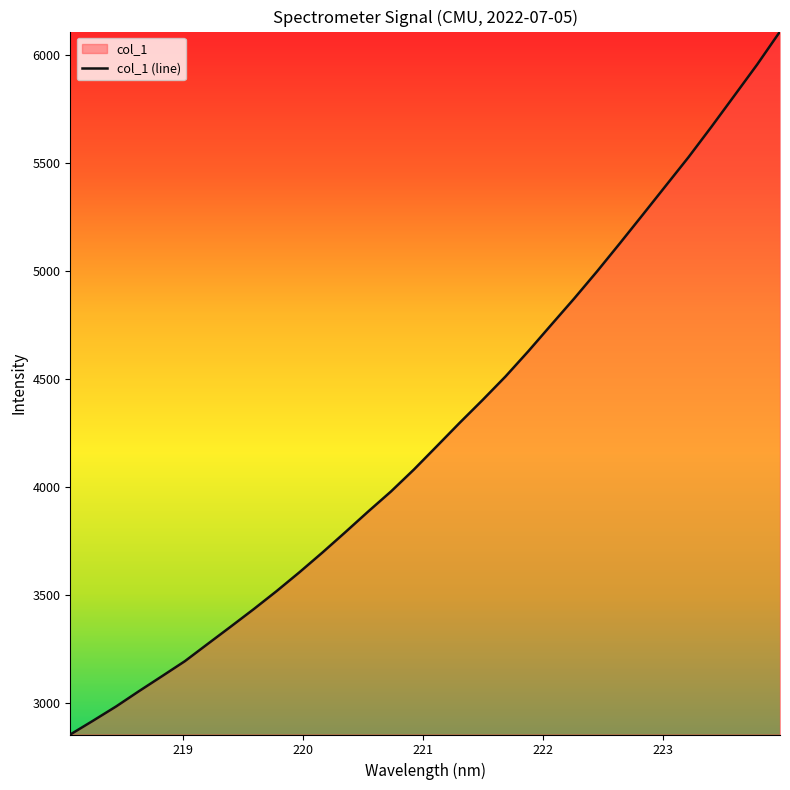

Does the chart display data point markers on the line(s)?

No